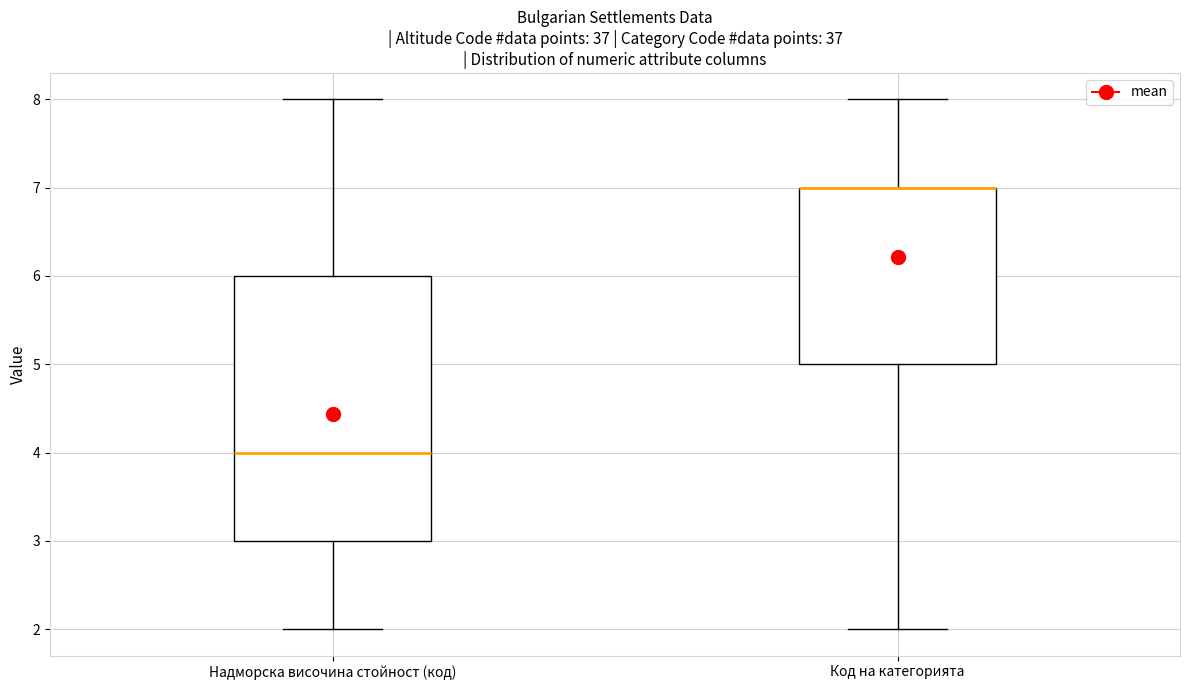

Which box is the tallest, from its lower edge to its upper edge?

Надморска височина стойност (код)